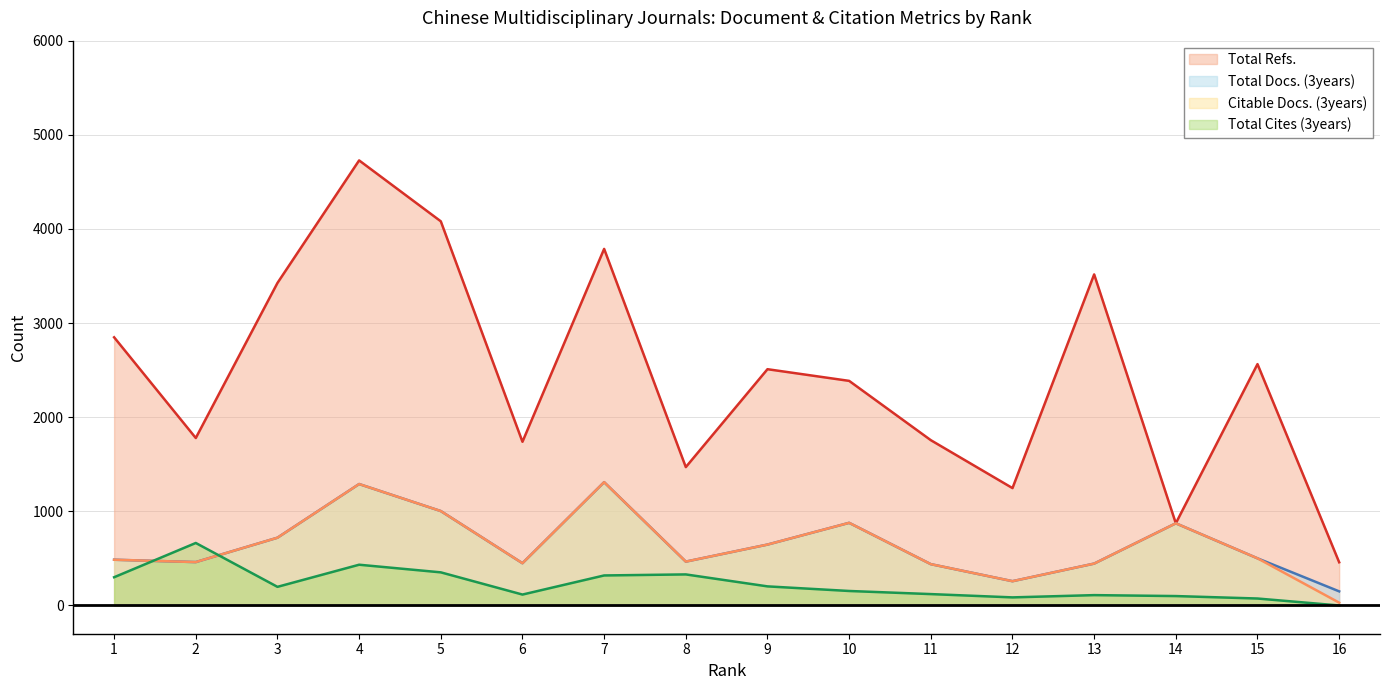

What is the approximate value of Total Refs. at 7, to the nearest 100?

3800